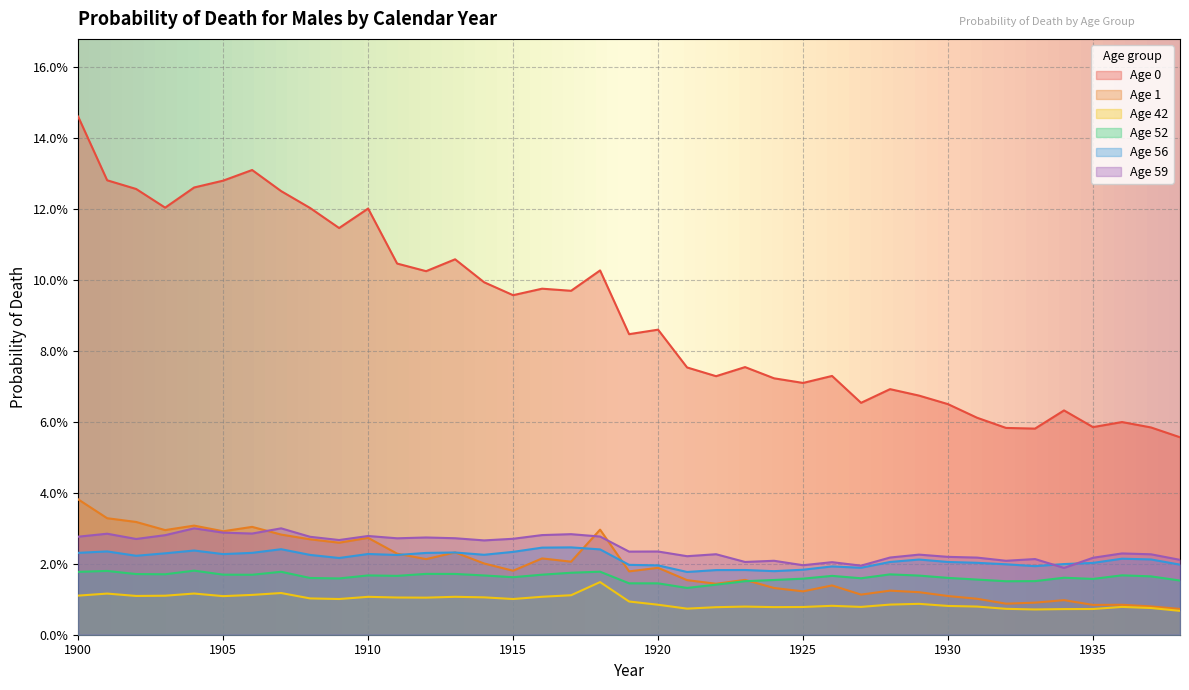

What are all the series names shown in the legend?

Age 0, Age 1, Age 42, Age 52, Age 56, Age 59